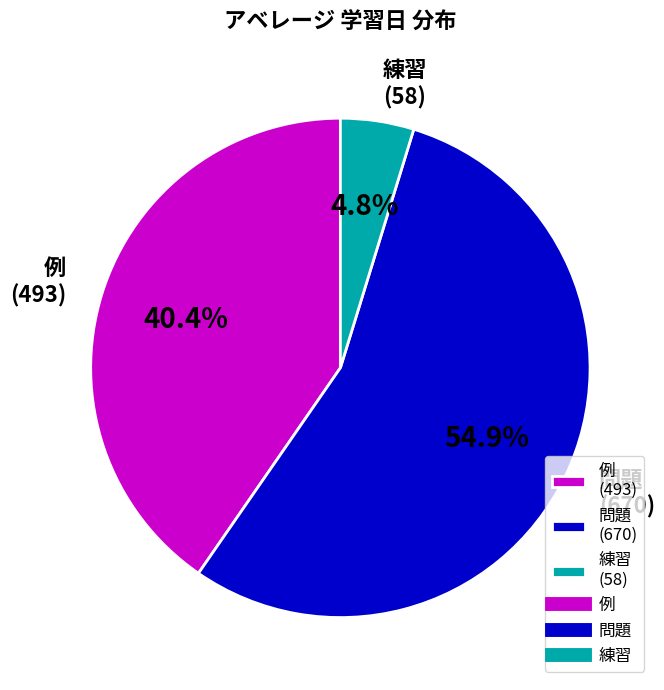

Is there any slice that represents more than half of the pie?

Yes